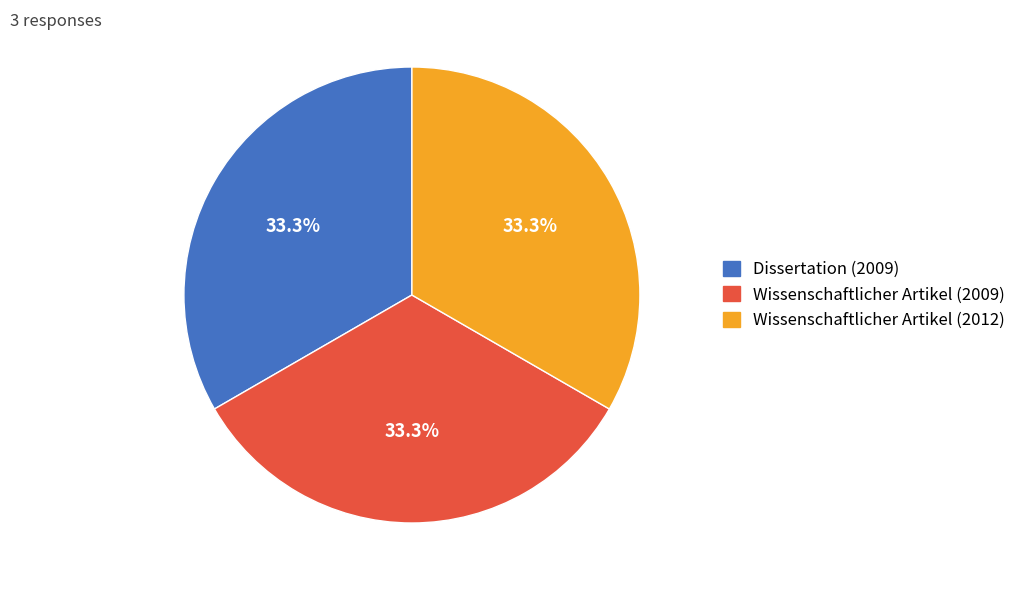

What percentage is the Wissenschaftlicher Artikel (2009) slice, to the nearest percent?

33%